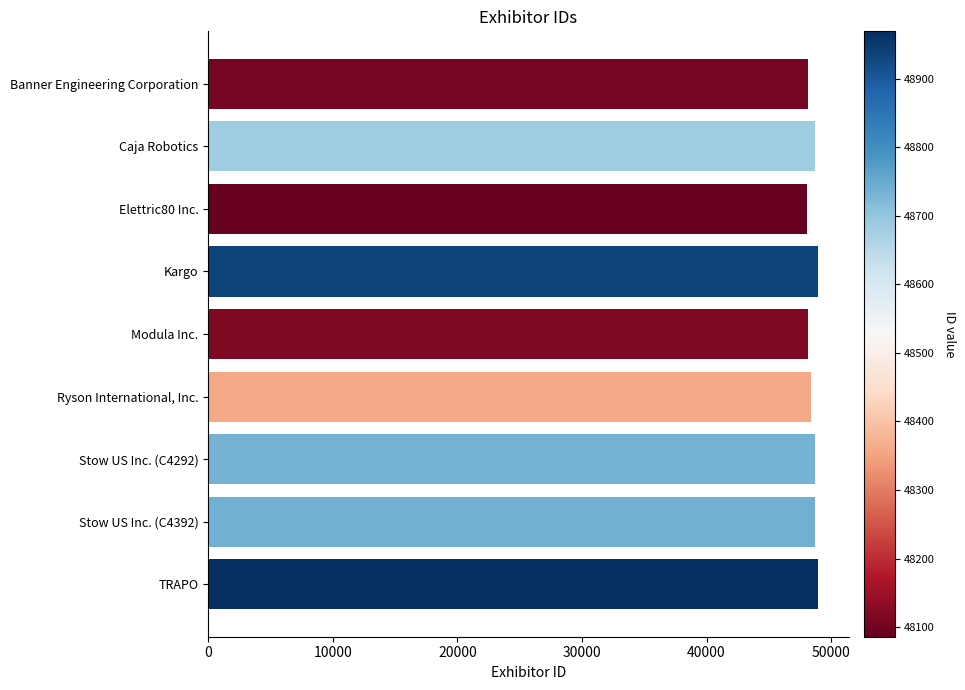

True or false: the data shows 83314 at Ryson International, Inc..

False